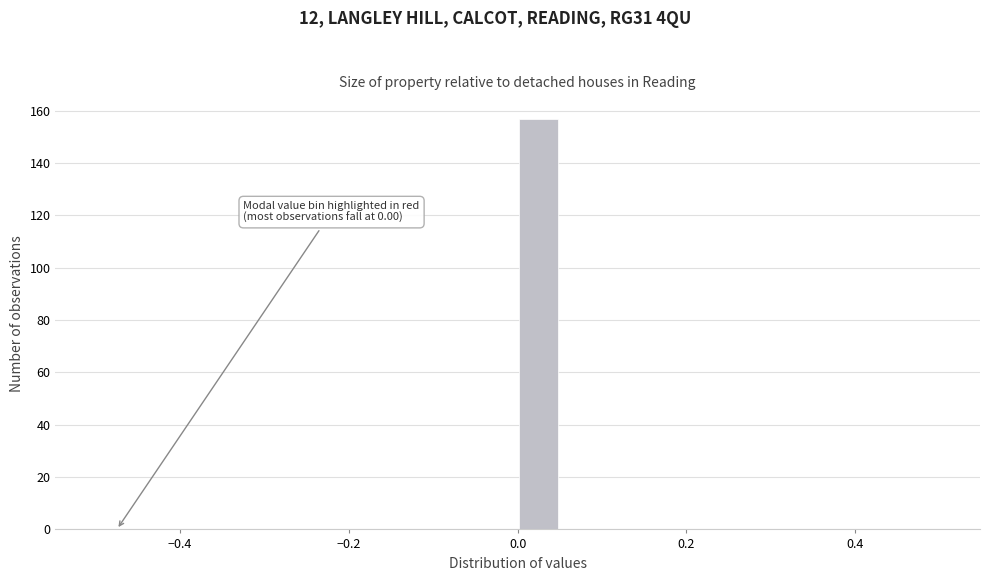

Around what value on the x-axis is the tallest bar? Give the approximate position of its centre, as read against the axis.

0.02